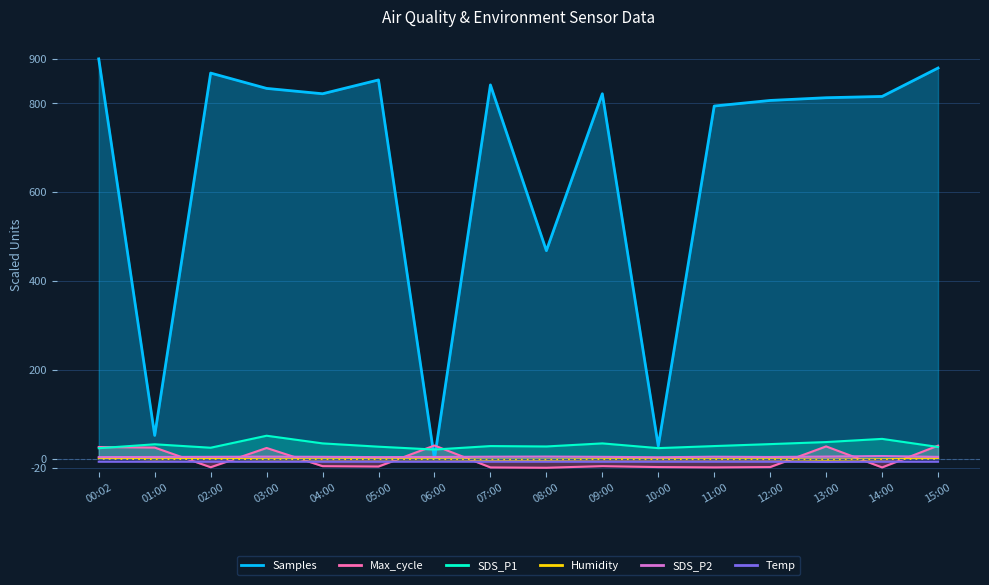

What is the highest value of the Max_cycle series?

30.0